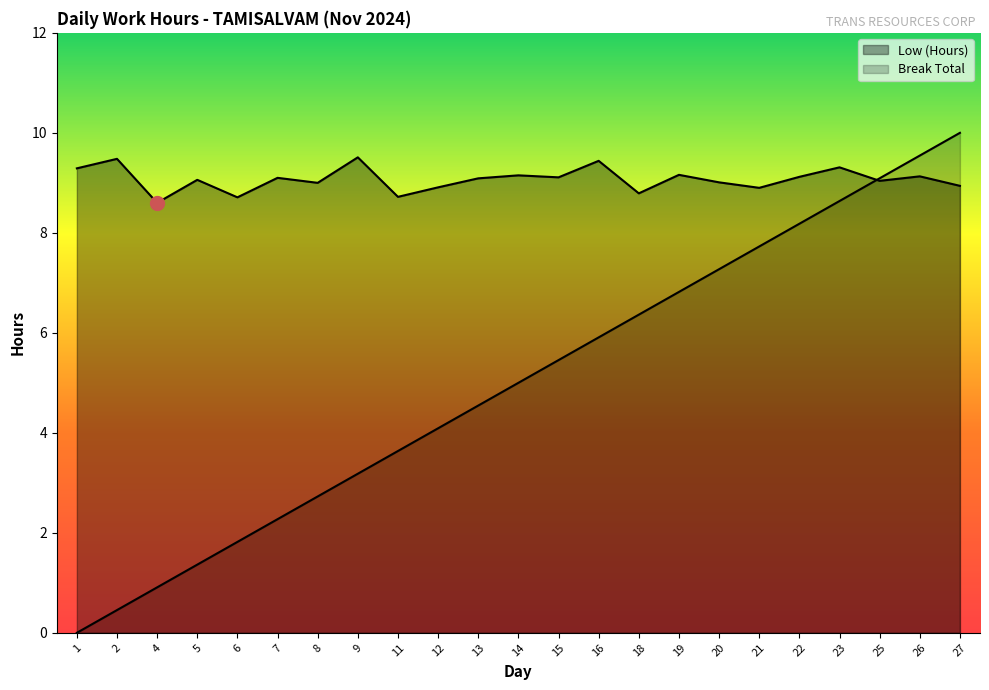

What is the difference between the values at 21 and 20?

0.1